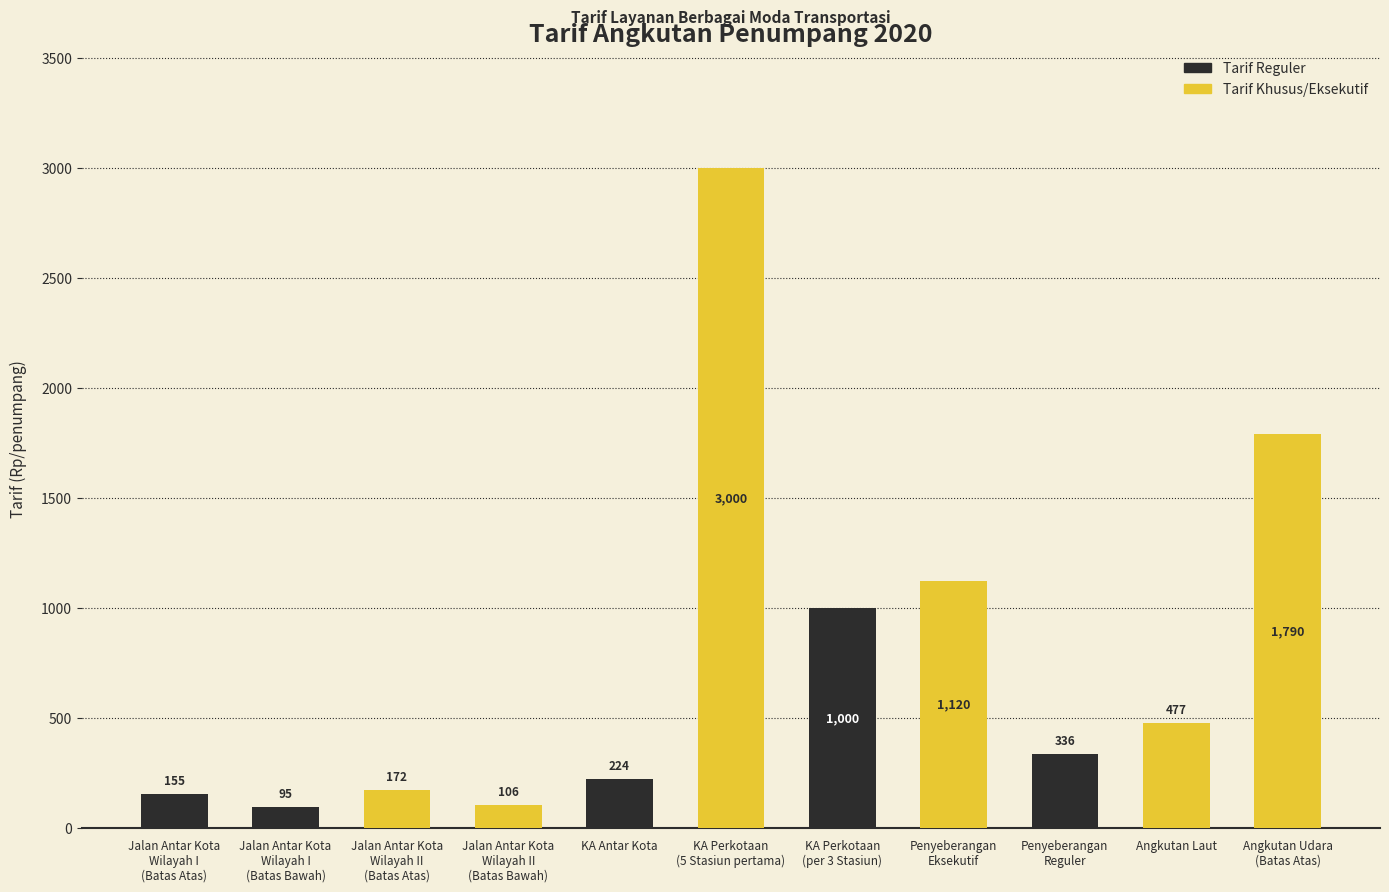

What is the sum of all values?

8475.1